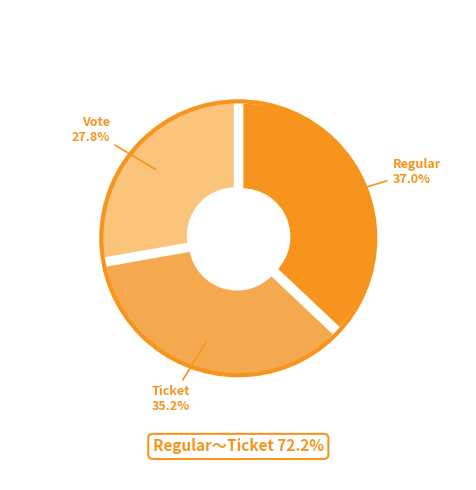

Rank the categories by value from lowest to highest.

Vote, Ticket, Regular